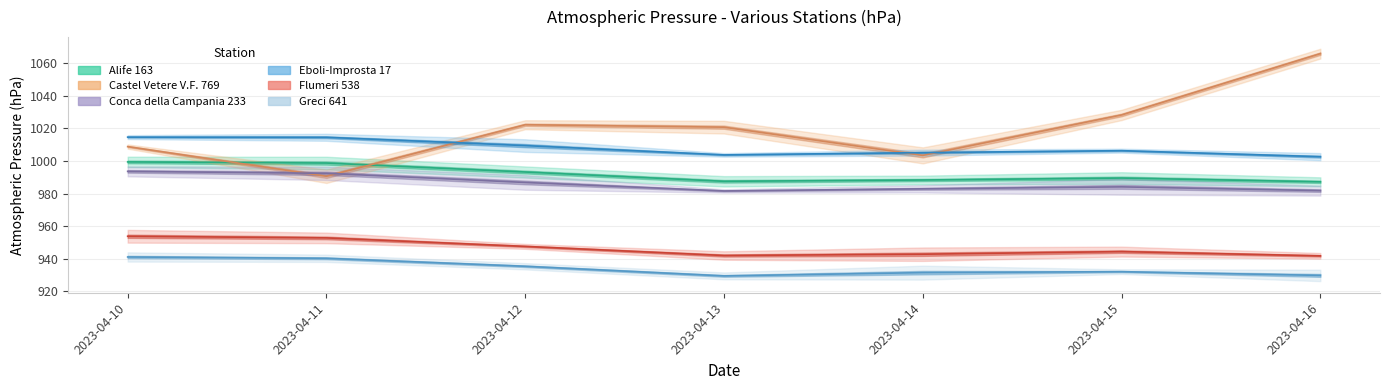

Reading right to left, transcribe all the data shown in this chart.

Alife 163: 987.2	989.5	988.3	987.5	993.2	998.7	999.4
Castel Vetere V.F. 769: 1065.8	1028.2	1003.4	1020.7	1022.2	990.6	1008.8
Conca della Campania 233: 981.8	984.1	982.9	981.6	986.8	992.4	993.6
Eboli-Improsta 17: 1002.6	1006.3	1005.1	1003.7	1009.4	1014.5	1014.6
Flumeri 538: 941.8	944.4	942.8	942.0	947.6	952.8	953.8
Greci 641: 929.8	932.1	931.5	929.5	935.4	940.3	941.1